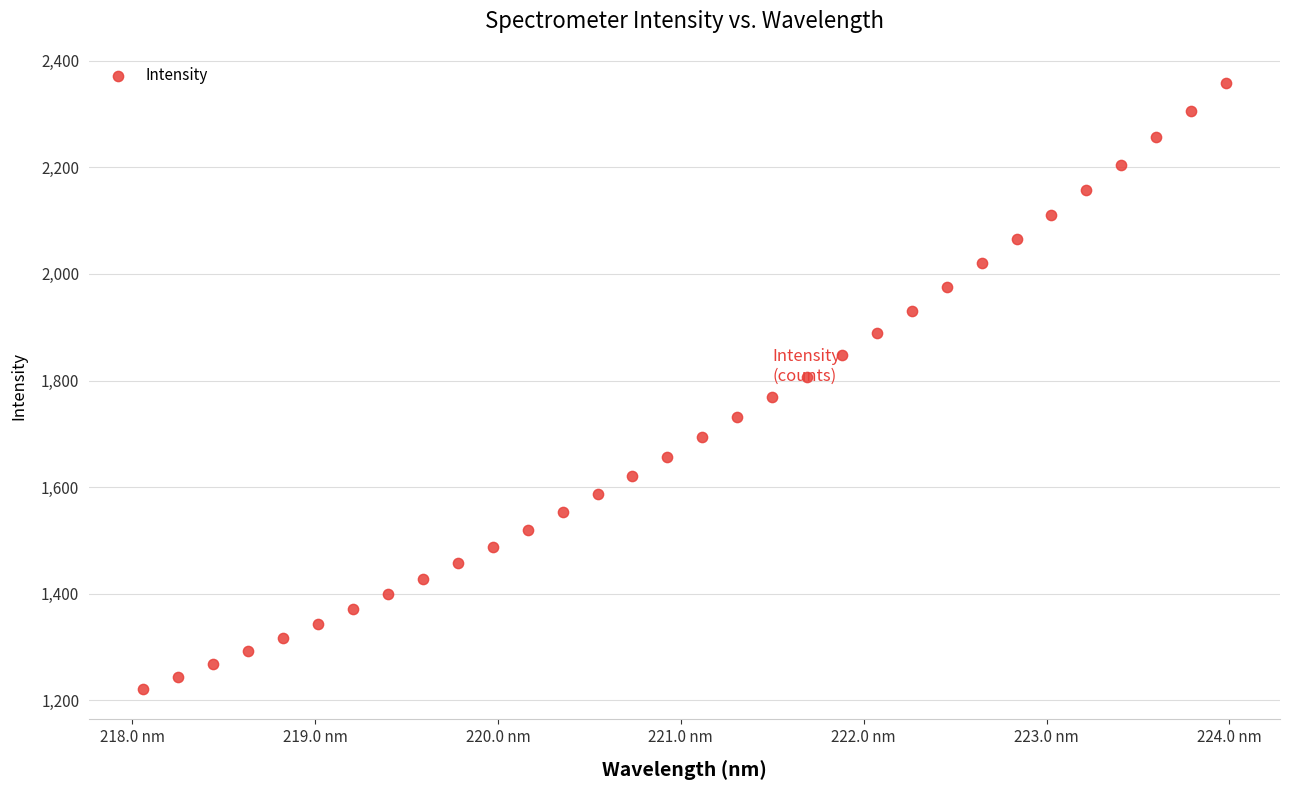

What is the range of X values (max minus min)?

5.9